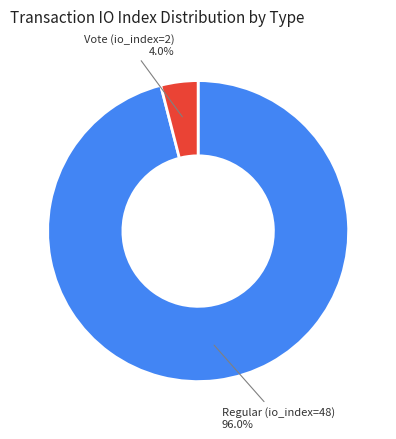

What is the ratio of the value at Regular (io_index=48) to the value at Vote (io_index=2)?

24.0